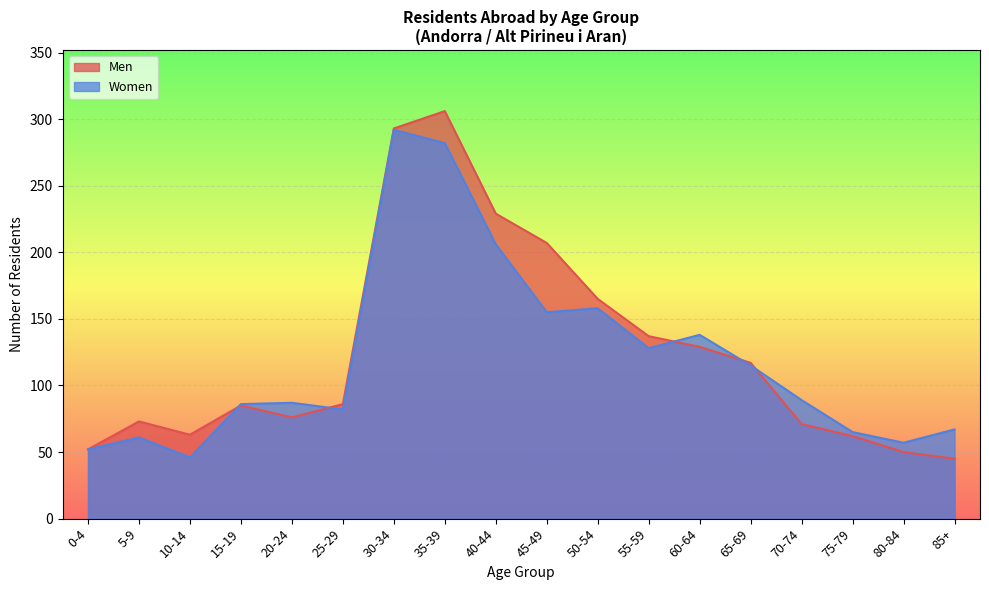

What is the difference between the Men values at 30-34 and 55-59?

156